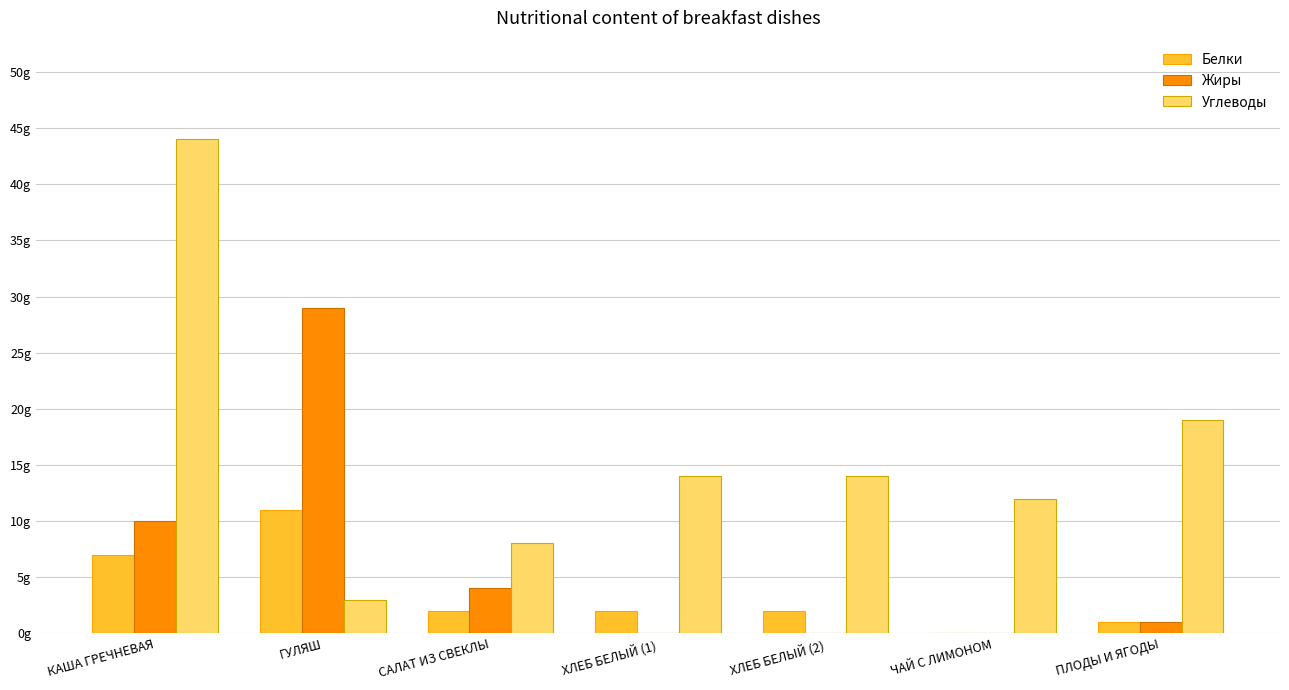

List the series in order of their peak value, highest first.

Углеводы, Жиры, Белки